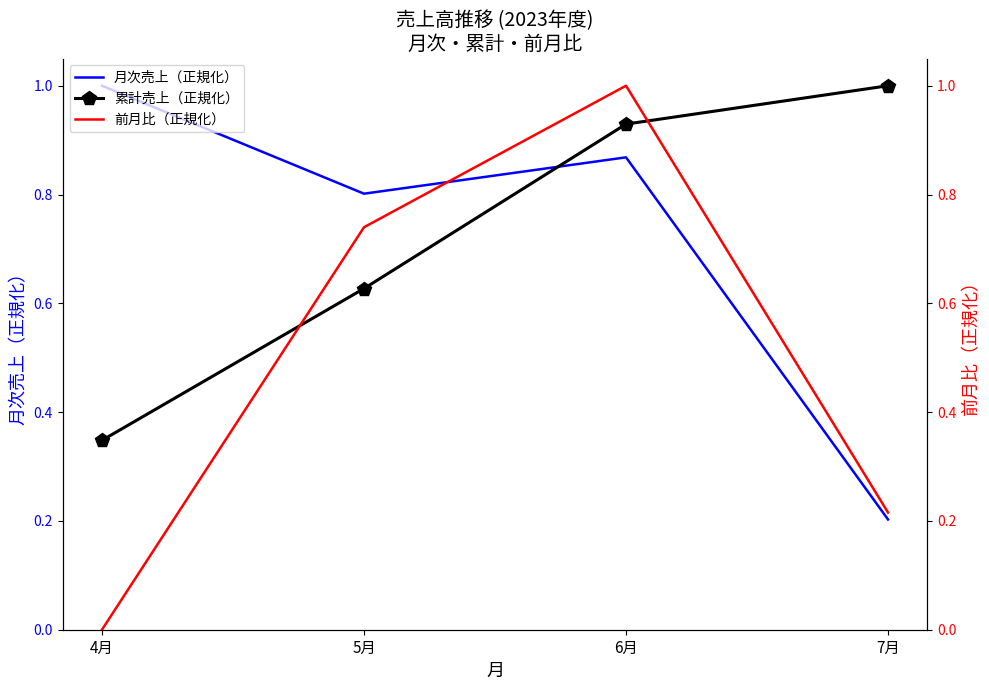

True or false: 月次売上（正規化） and 累計売上（正規化） cross at least once.

True